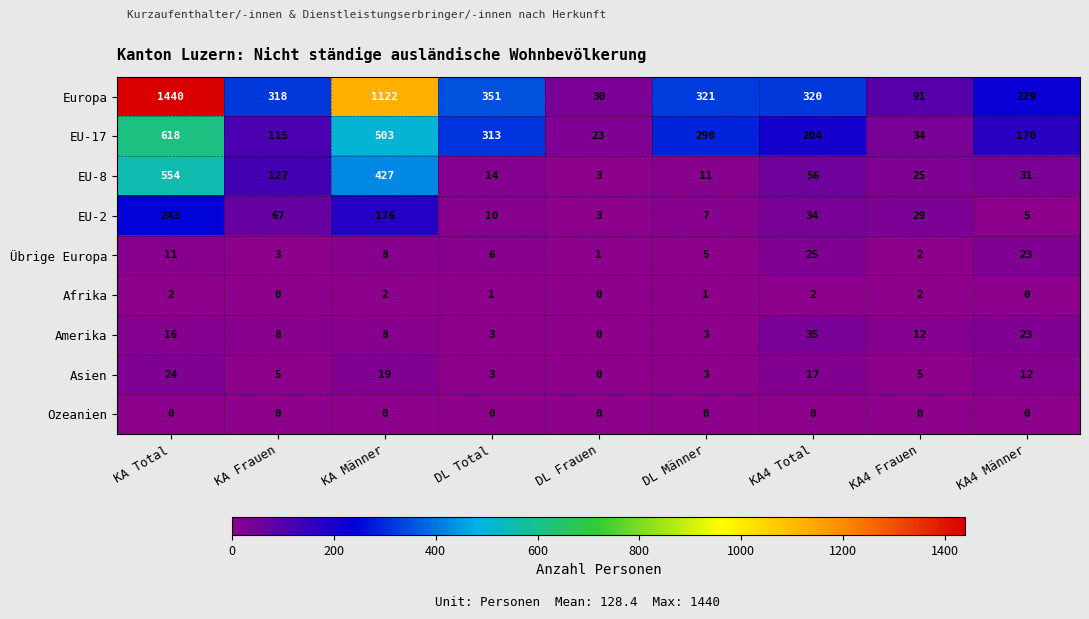

Is it true that Afrika equals 2 at KA4 Total?

True